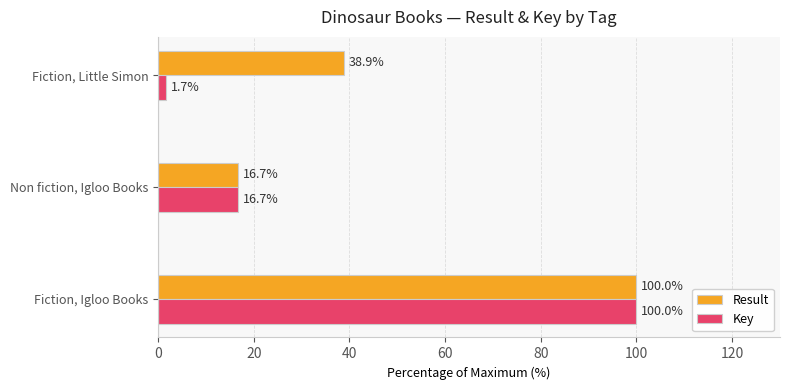

At which label is Key closest to 50?

Non fiction, Igloo Books